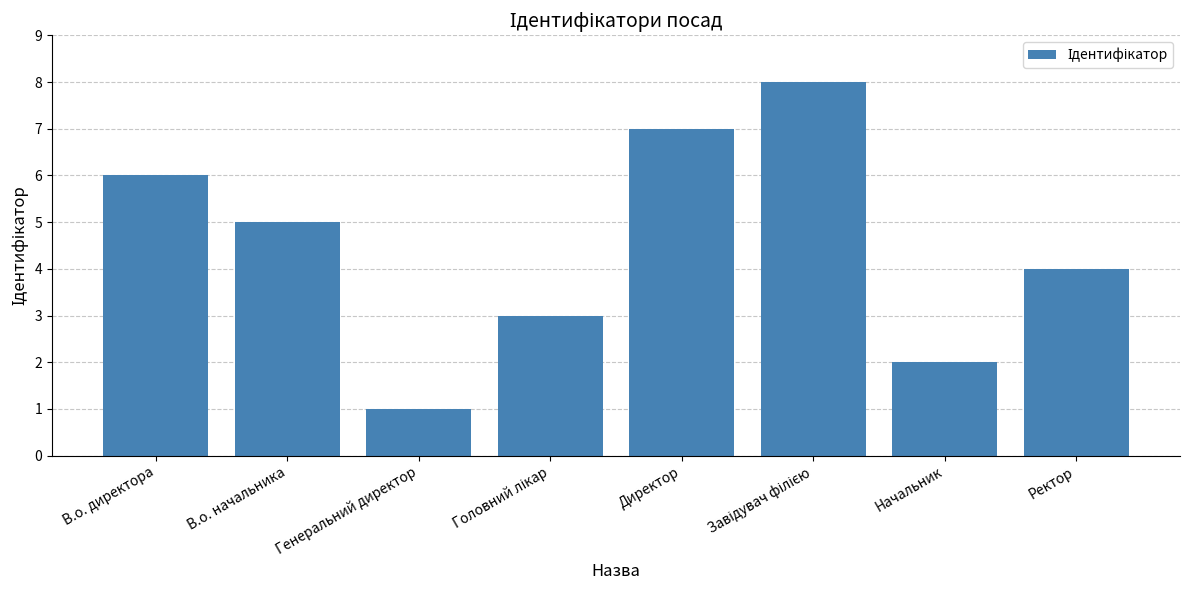

Reading right to left, what are all the values shown in this chart?

4	2	8	7	3	1	5	6